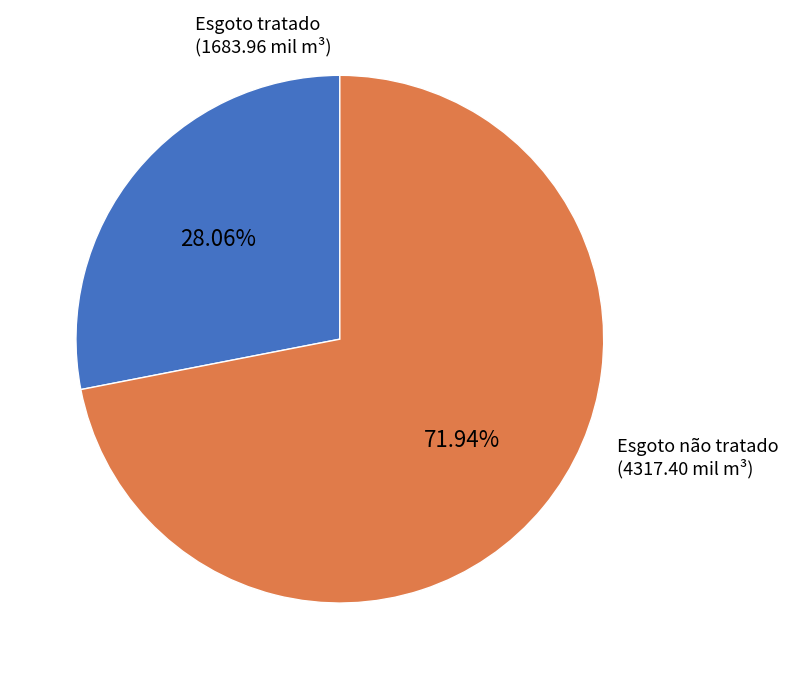

To the nearest percent, what is the combined percentage of Esgoto tratado and Esgoto não tratado?

100%